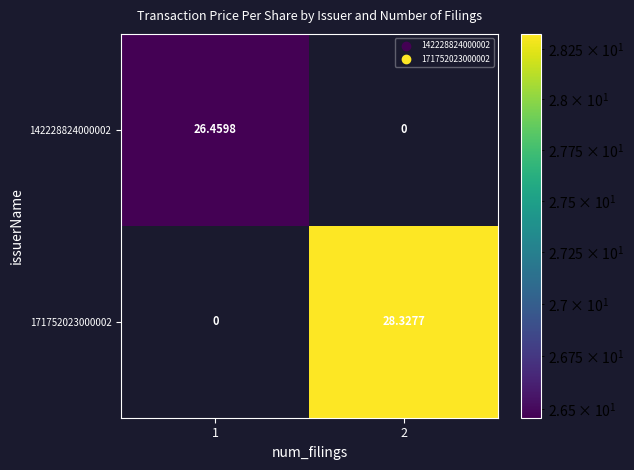

At how many categories does at least one series exceed 26?

2